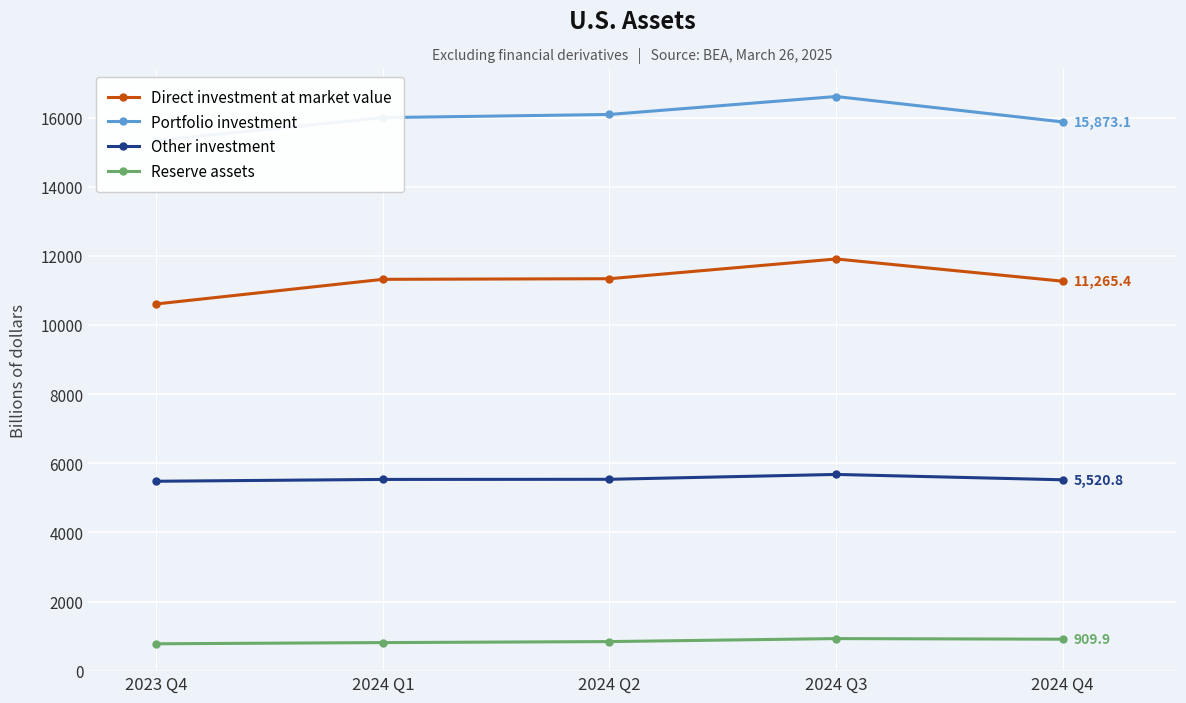

What is the lowest value of the Other investment series?

5478.5